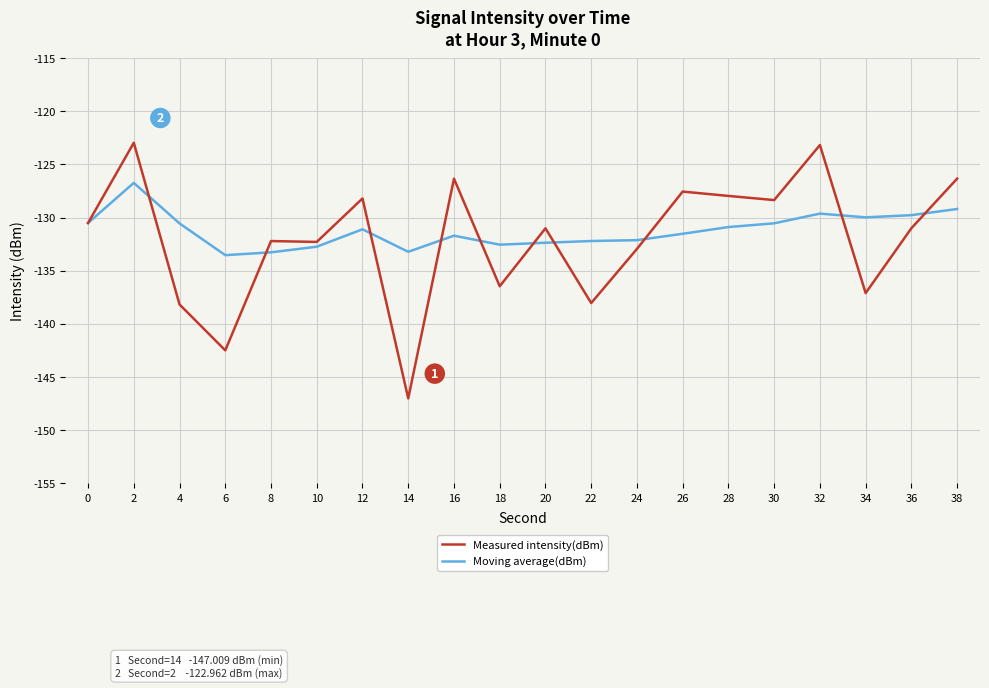

What is the difference between the highest and lowest values at 28?

2.9